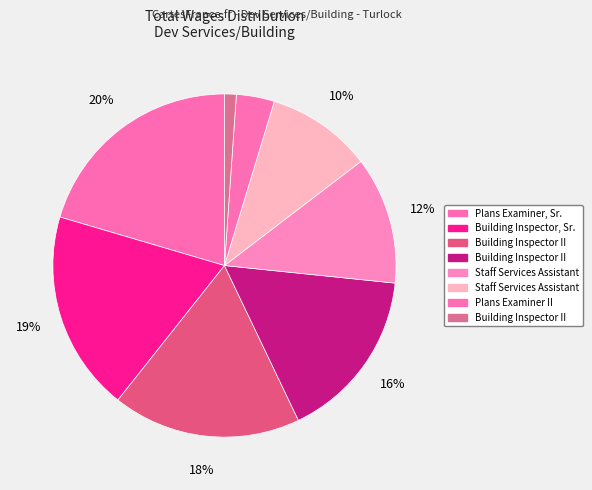

Rank the categories by value from highest to lowest.

Plans Examiner, Sr., Building Inspector, Sr., Building Inspector II (75549), Building Inspector II (69224), Staff Services Assistant (51086), Staff Services Assistant (42273), Plans Examiner II, Building Inspector II (4715)